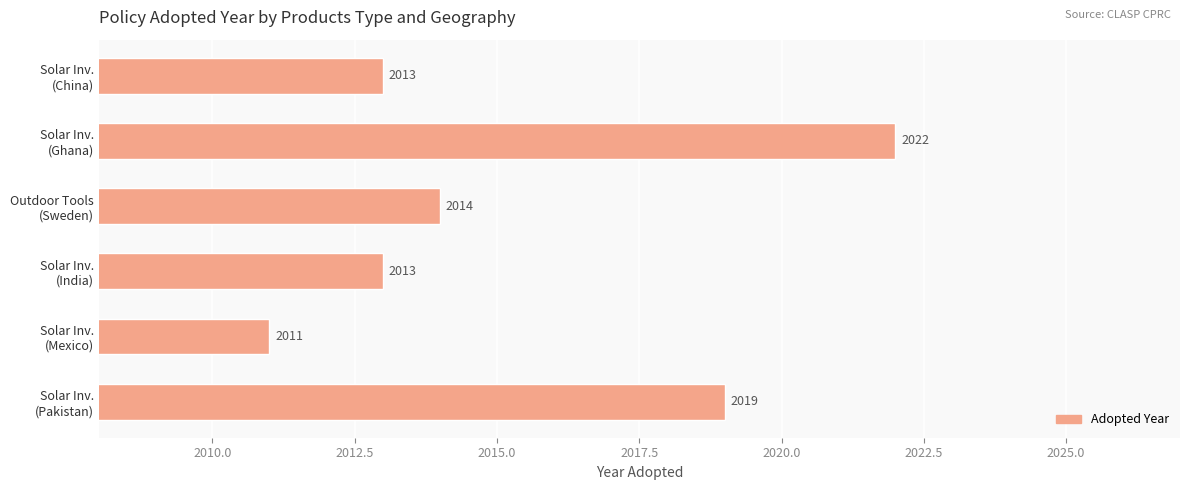

Count the number of categories in the chart.

6